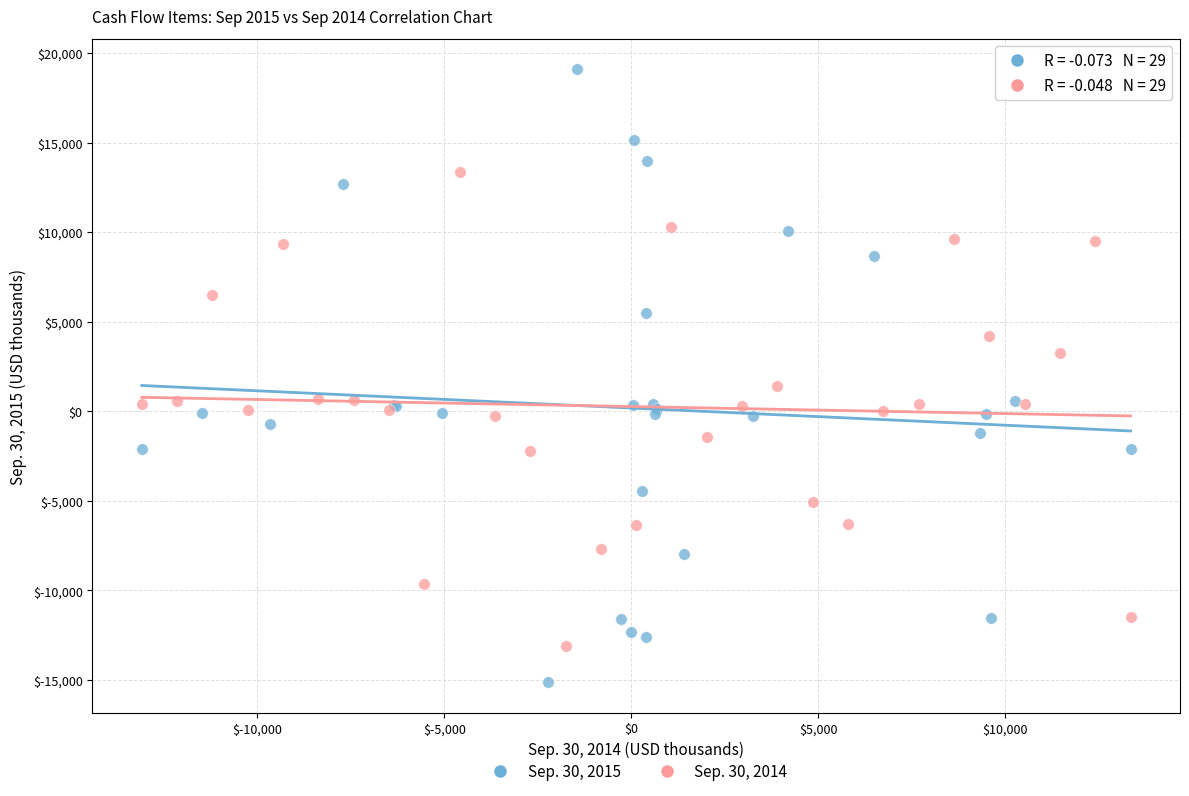

What are all the series names shown in the legend?

Sep. 30, 2015, Sep. 30, 2014